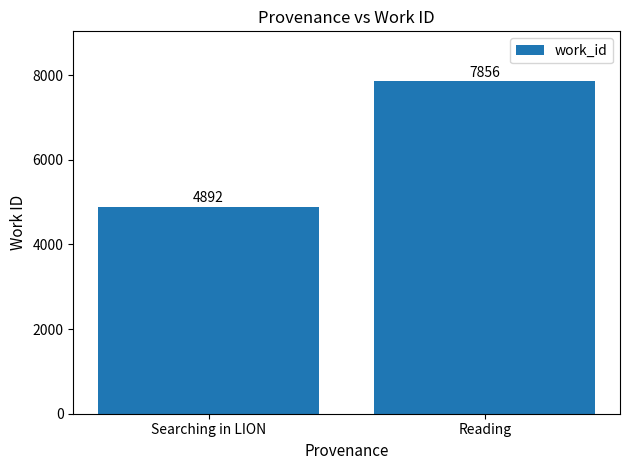

Reading left to right, transcribe all the data shown in this chart.

4892	7856